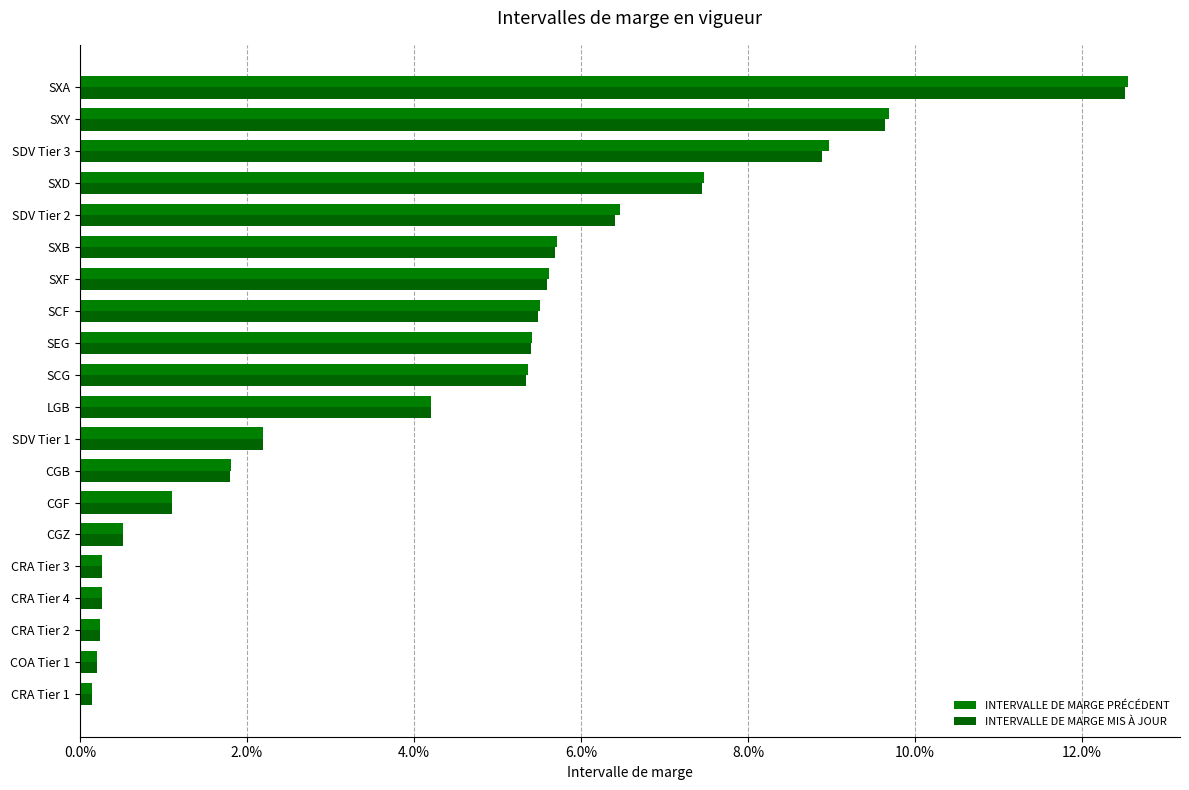

At which label does INTERVALLE DE MARGE PRÉCÉDENT reach its peak?

SXA